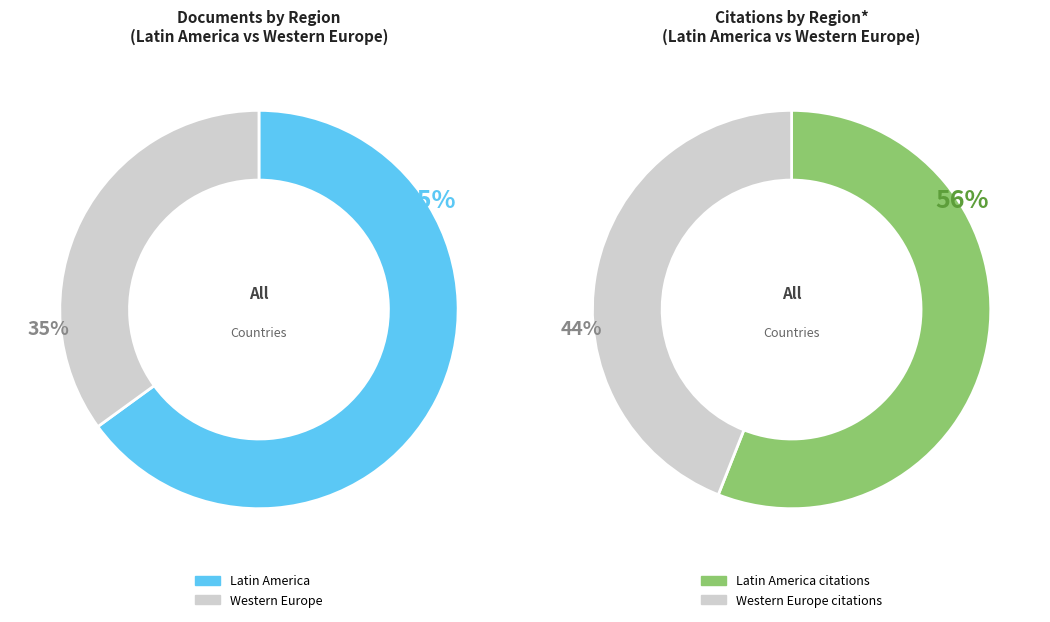

Which slice is the largest?

Latin America